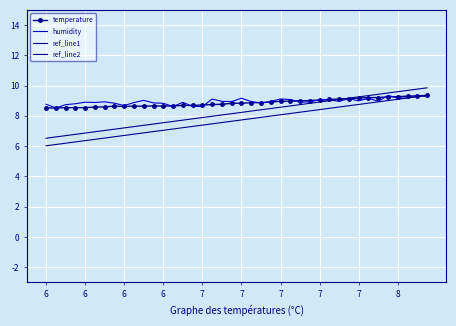

True or false: ref_line1 and temperature intersect in this chart.

True